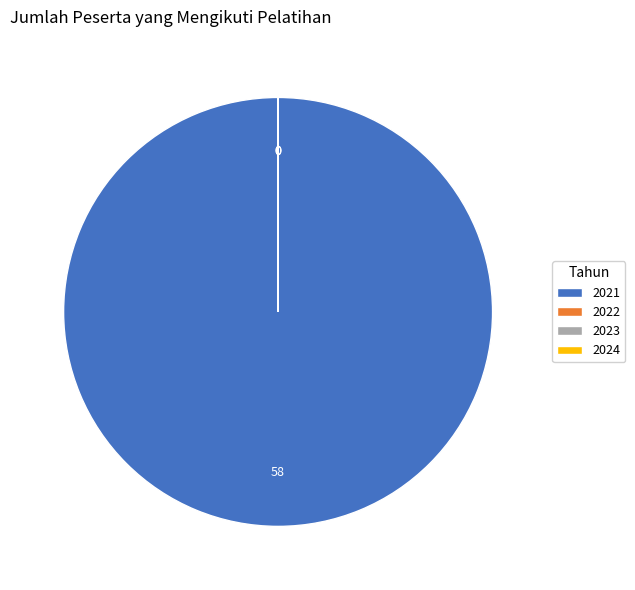

Does 2021 represent more than half of the total?

Yes